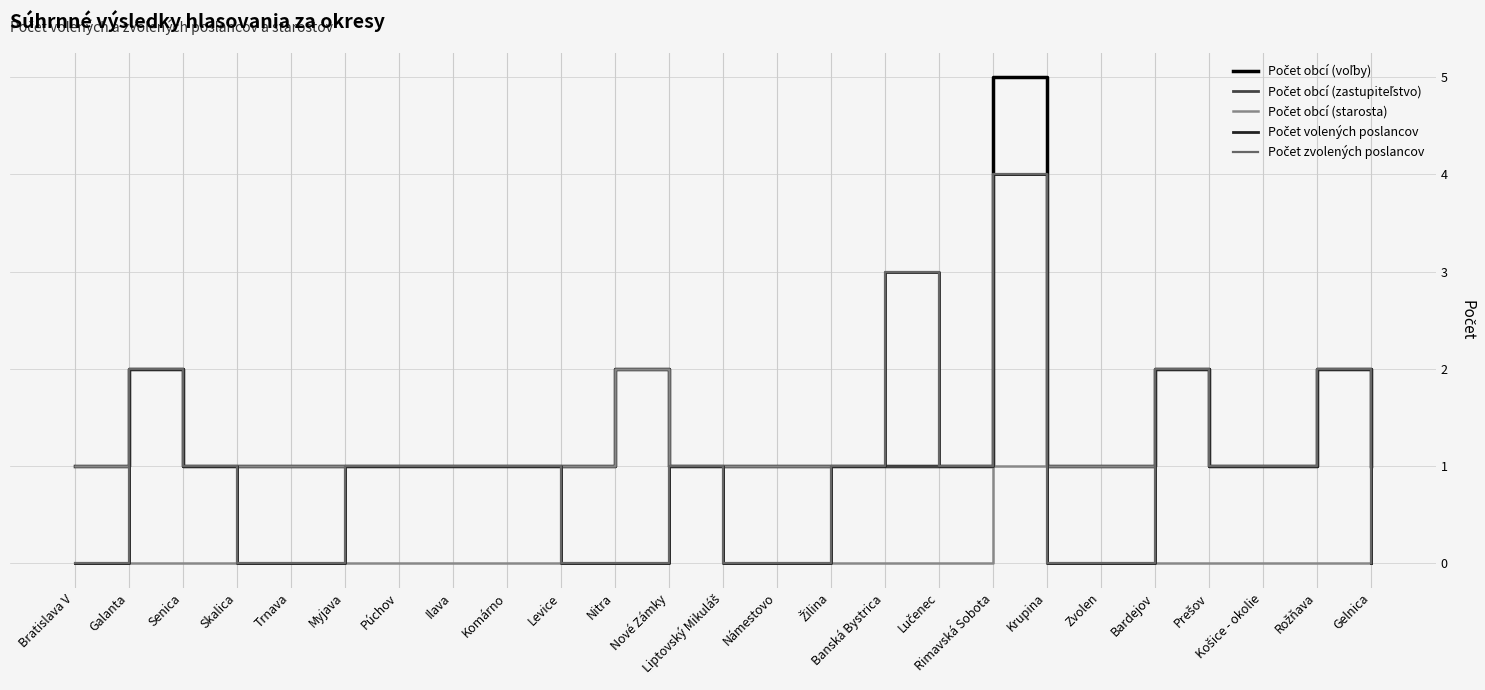

Reading left to right, extract all data points from this chart.

Počet obcí (voľby): Bratislava V=1	Galanta=2	Senica=1	Skalica=1	Trnava=1	Myjava=1	Púchov=1	Ilava=1	Komárno=1	Levice=1	Nitra=2	Nové Zámky=1	Liptovský Mikuláš=1	Námestovo=1	Žilina=1	Banská Bystrica=1	Lučenec=1	Rimavská Sobota=5	Krupina=1	Zvolen=1	Bardejov=2	Prešov=1	Košice - okolie=1	Rožňava=2	Gelnica=1
Počet obcí (zastupiteľstvo): Bratislava V=0	Galanta=2	Senica=1	Skalica=0	Trnava=0	Myjava=1	Púchov=1	Ilava=1	Komárno=1	Levice=0	Nitra=0	Nové Zámky=1	Liptovský Mikuláš=0	Námestovo=0	Žilina=1	Banská Bystrica=1	Lučenec=1	Rimavská Sobota=4	Krupina=0	Zvolen=0	Bardejov=2	Prešov=1	Košice - okolie=1	Rožňava=2	Gelnica=0
Počet obcí (starosta): Bratislava V=1	Galanta=0	Senica=0	Skalica=1	Trnava=1	Myjava=0	Púchov=0	Ilava=0	Komárno=0	Levice=1	Nitra=2	Nové Zámky=1	Liptovský Mikuláš=1	Námestovo=1	Žilina=0	Banská Bystrica=0	Lučenec=0	Rimavská Sobota=1	Krupina=1	Zvolen=1	Bardejov=0	Prešov=0	Košice - okolie=0	Rožňava=0	Gelnica=1
Počet volených poslancov: Bratislava V=0	Galanta=2	Senica=1	Skalica=0	Trnava=0	Myjava=1	Púchov=1	Ilava=1	Komárno=1	Levice=0	Nitra=0	Nové Zámky=1	Liptovský Mikuláš=0	Námestovo=0	Žilina=1	Banská Bystrica=3	Lučenec=1	Rimavská Sobota=4	Krupina=0	Zvolen=0	Bardejov=2	Prešov=1	Košice - okolie=1	Rožňava=2	Gelnica=0
Počet zvolených poslancov: Bratislava V=0	Galanta=2	Senica=1	Skalica=0	Trnava=0	Myjava=1	Púchov=1	Ilava=1	Komárno=1	Levice=0	Nitra=0	Nové Zámky=1	Liptovský Mikuláš=0	Námestovo=0	Žilina=1	Banská Bystrica=3	Lučenec=1	Rimavská Sobota=4	Krupina=0	Zvolen=0	Bardejov=2	Prešov=1	Košice - okolie=1	Rožňava=2	Gelnica=0